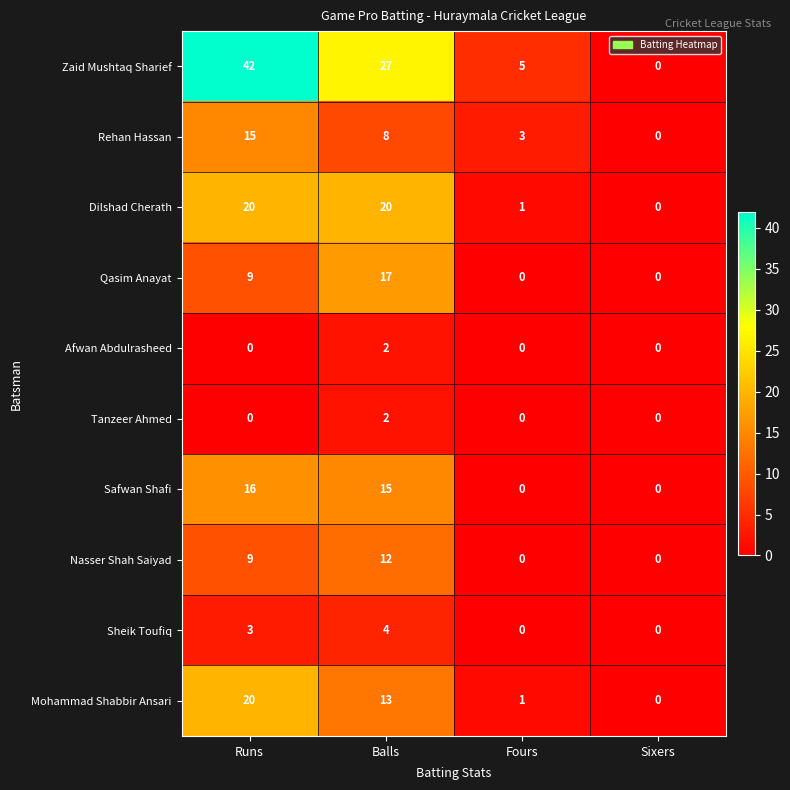

True or false: Tanzeer Ahmed has a value of 0 at Sixers.

True